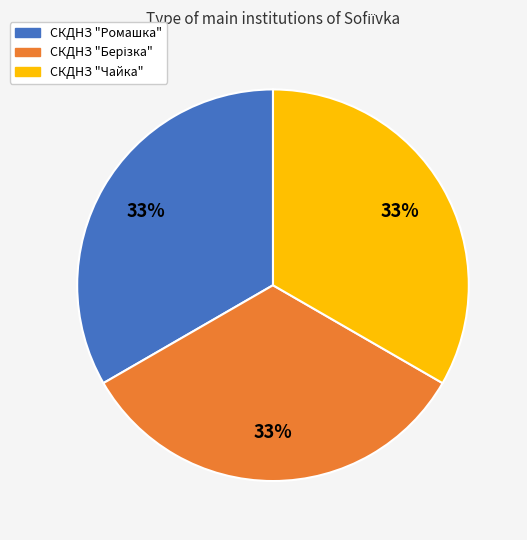

To the nearest percent, what portion does СКДНЗ "Чайка" represent?

33%